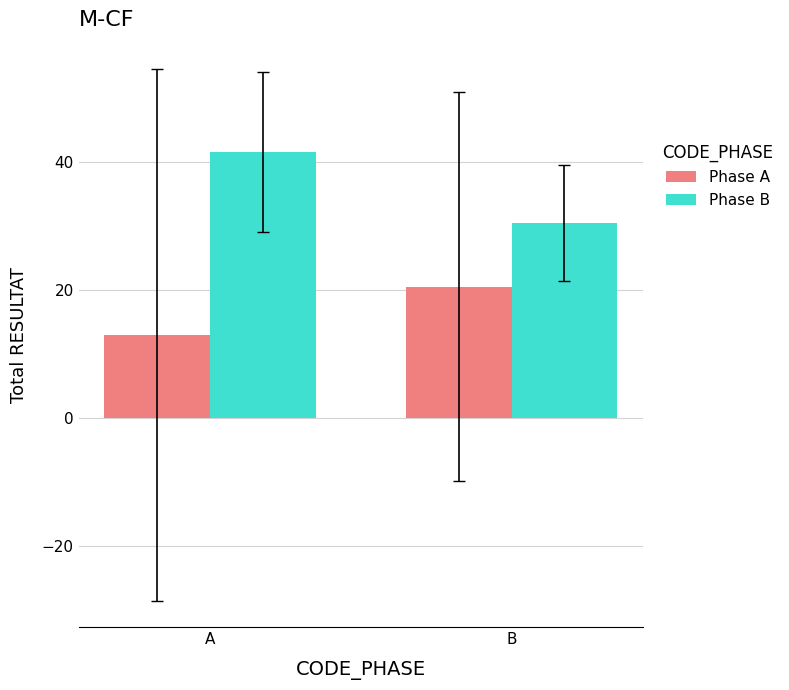

Which series has the largest total across all categories?

Phase B